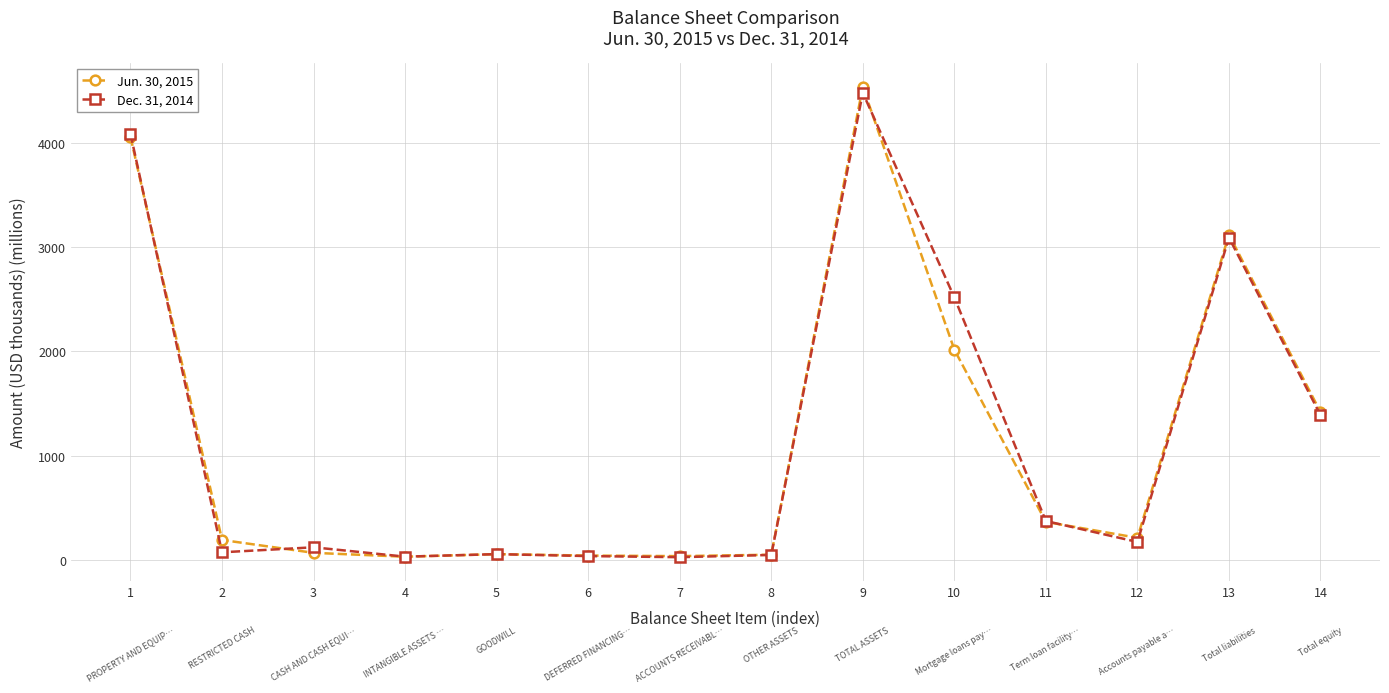

How many intersections are there between Jun. 30, 2015 and Dec. 31, 2014?

4